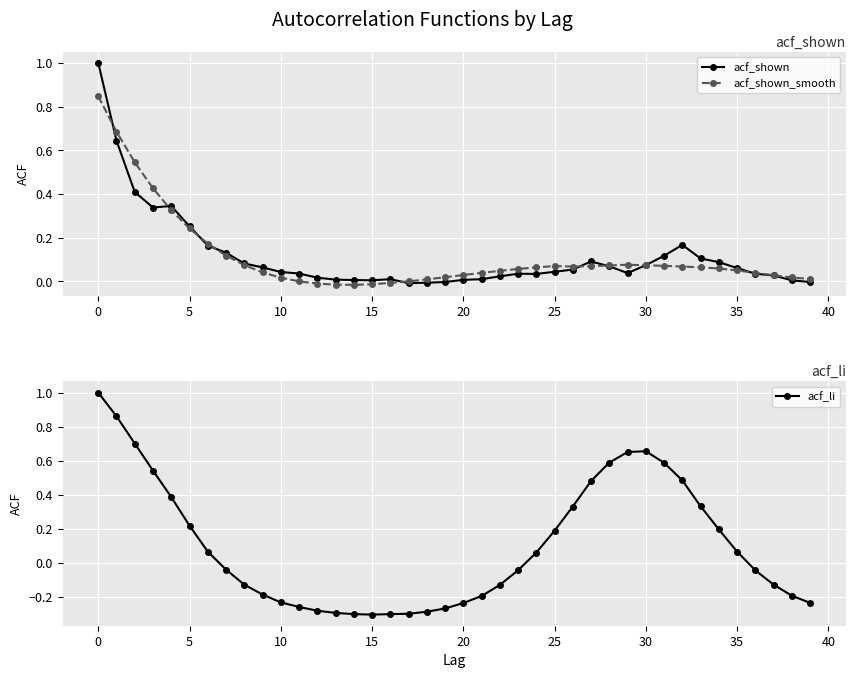

What is the difference between the second highest and minimum values in the acf_shown series?

0.7